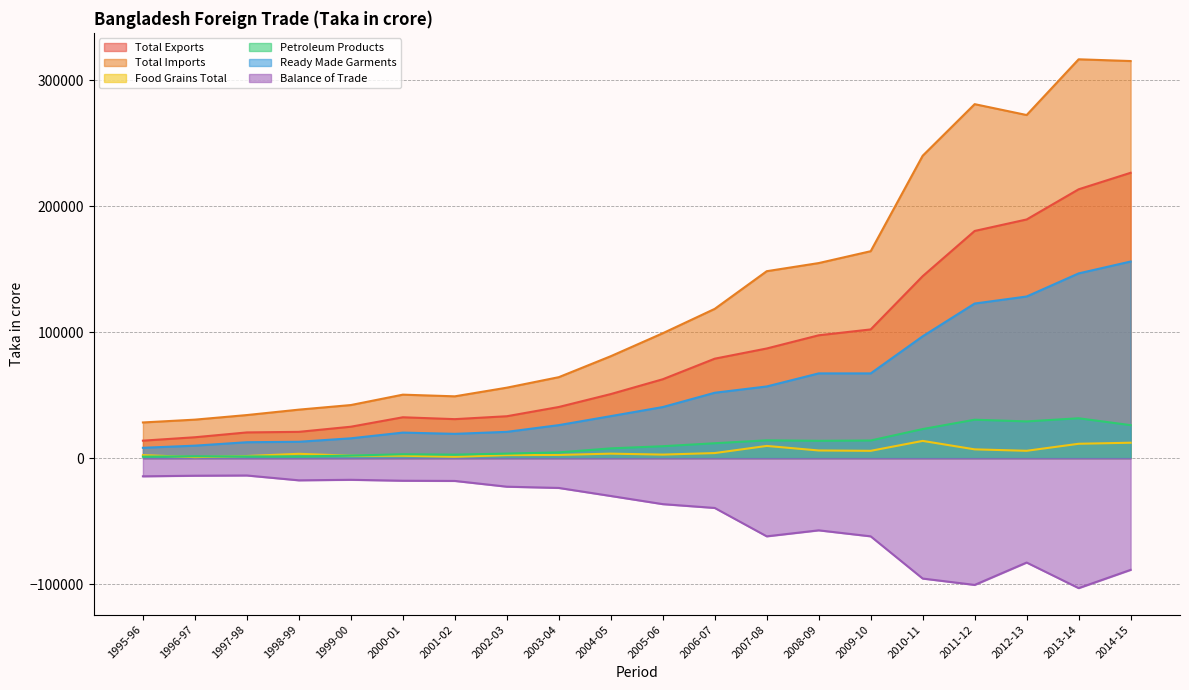

True or false: Ready Made Garments has more than 0 points higher than both neighbors.

True